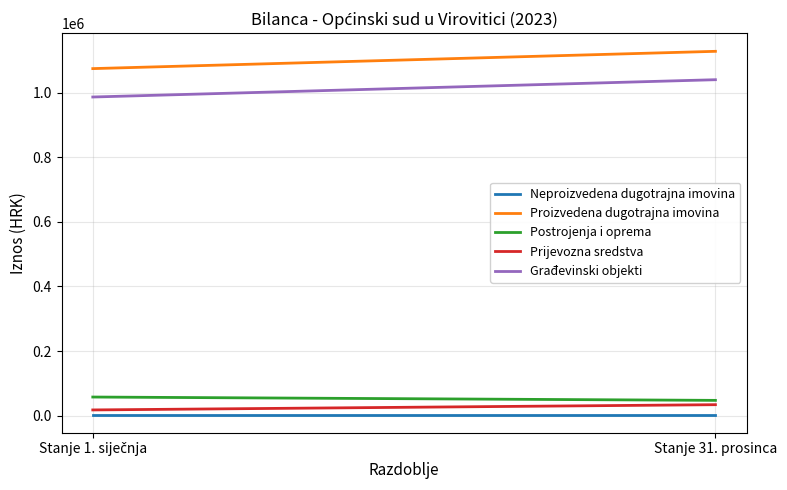

Is it true that Postrojenja i oprema equals 57587.6 at Stanje 1. siječnja?

True